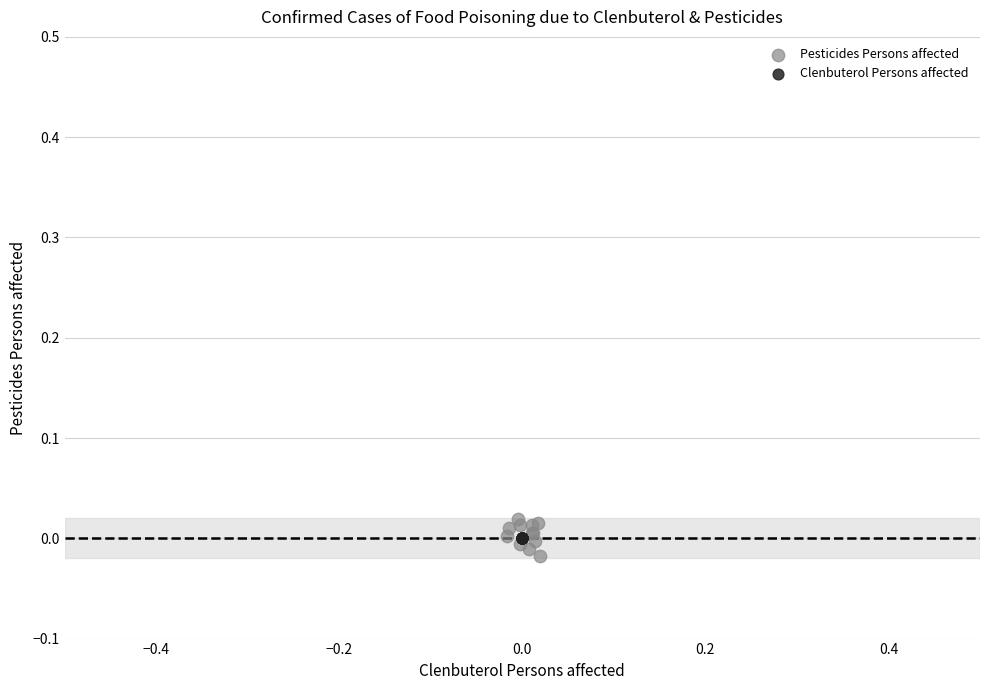

Which series contains the highest Y value?

Pesticides Persons affected